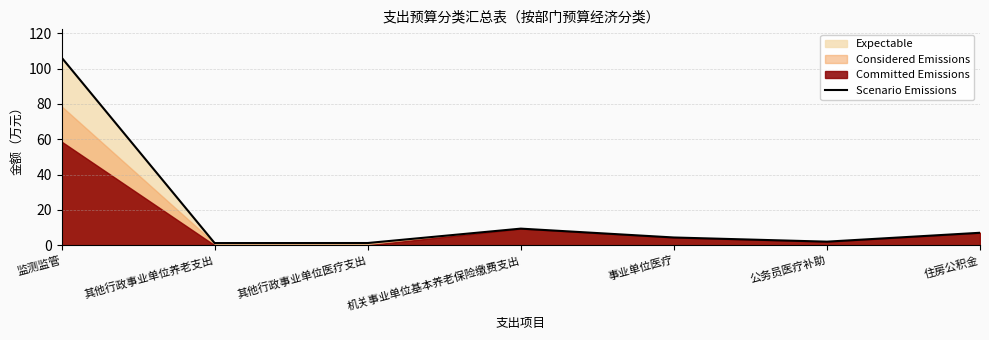

What is the difference between the second highest and minimum values?

8.2